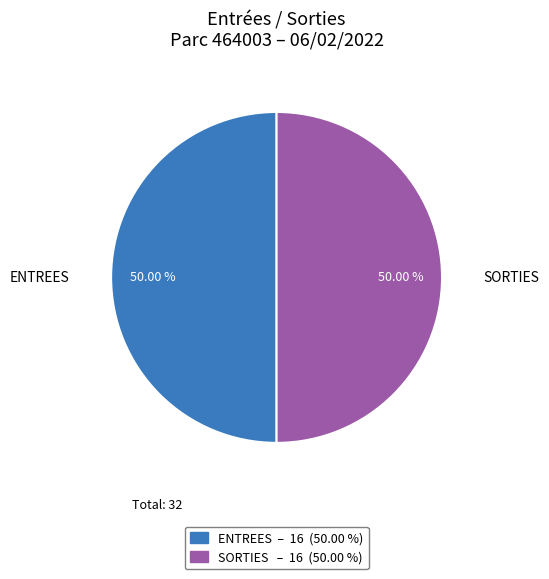

What percentage is the ENTREES slice, to the nearest percent?

50%